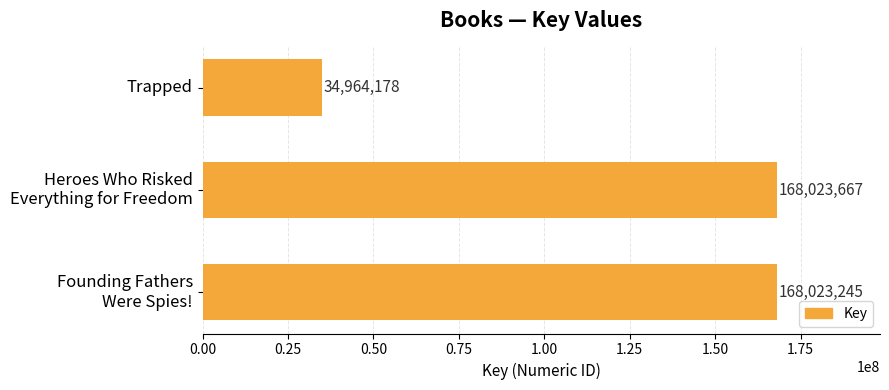

True or false: the data shows 47372336 at Trapped.

False